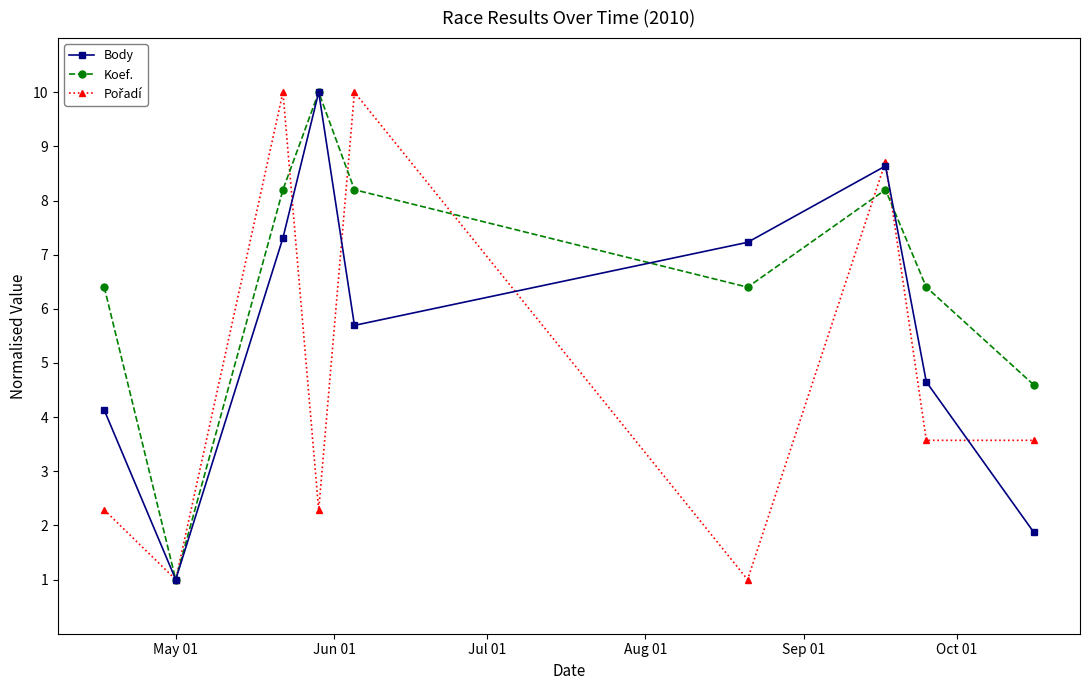

What is the difference between the maximum and minimum values in the Body series?

9.0